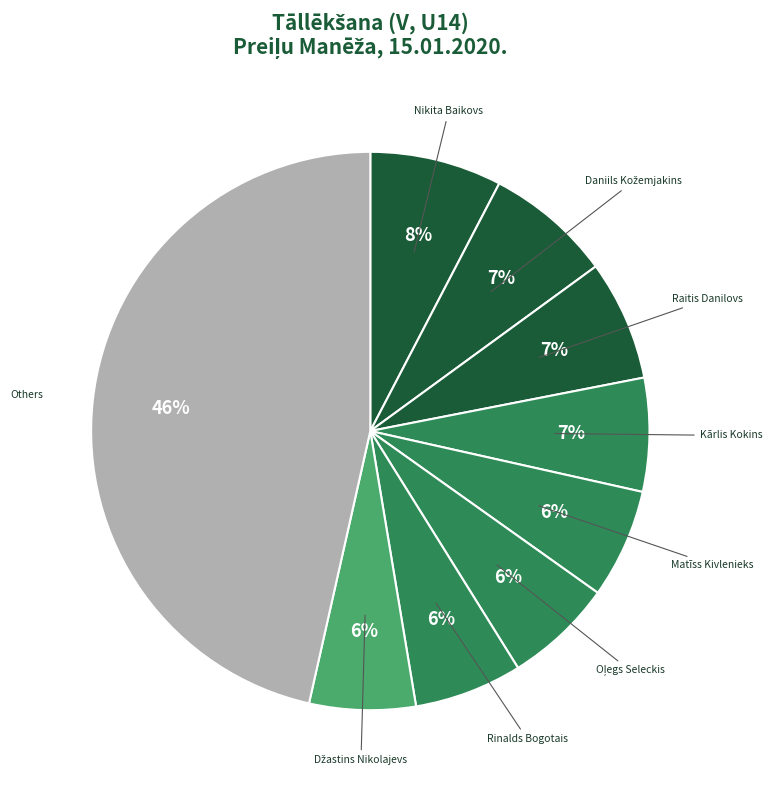

To the nearest percent, what is the difference between the largest and smallest slice percentages?

40%